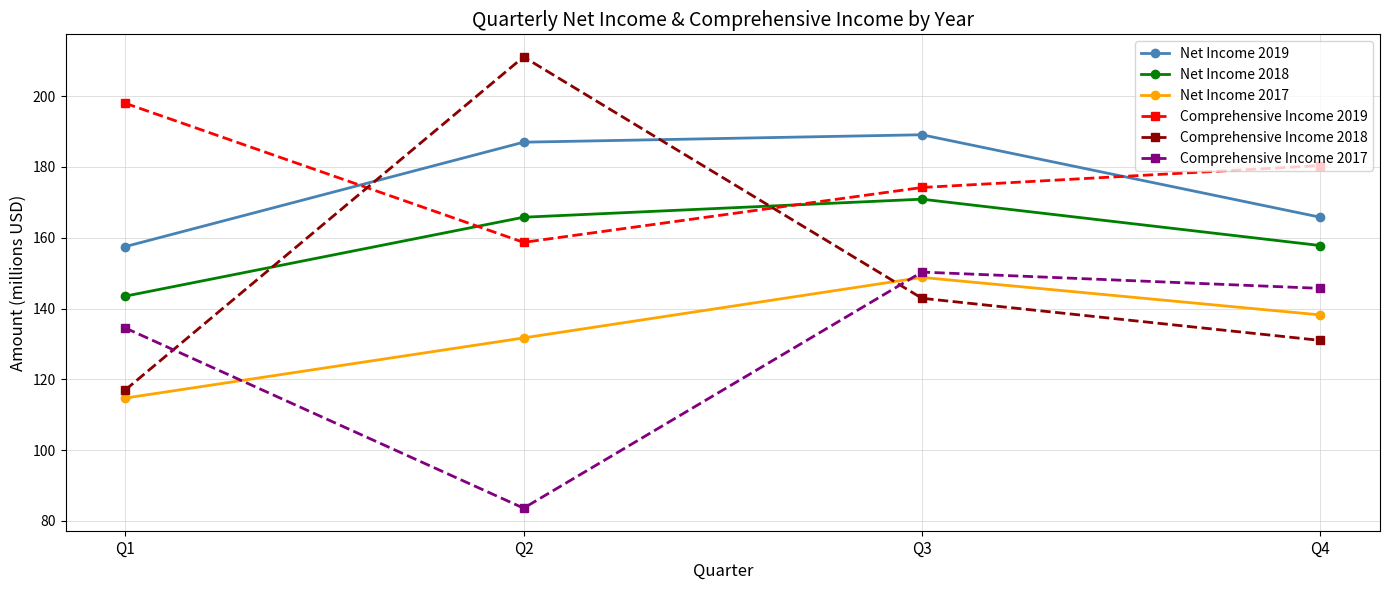

At which category is the sum across all series the highest?

Q3